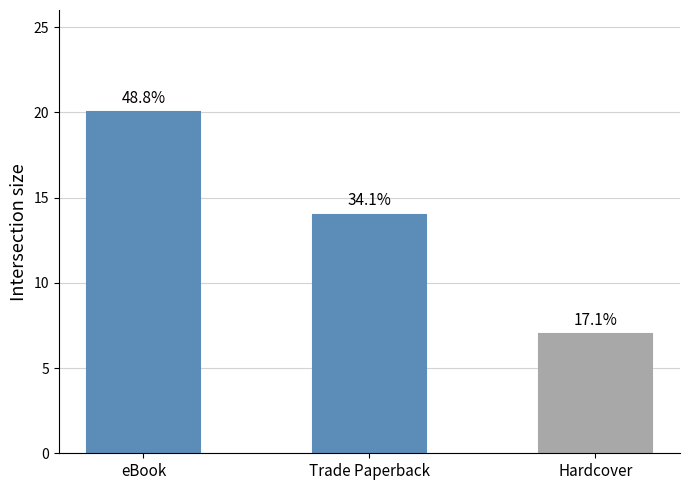

What is the difference between the maximum and minimum values?

13